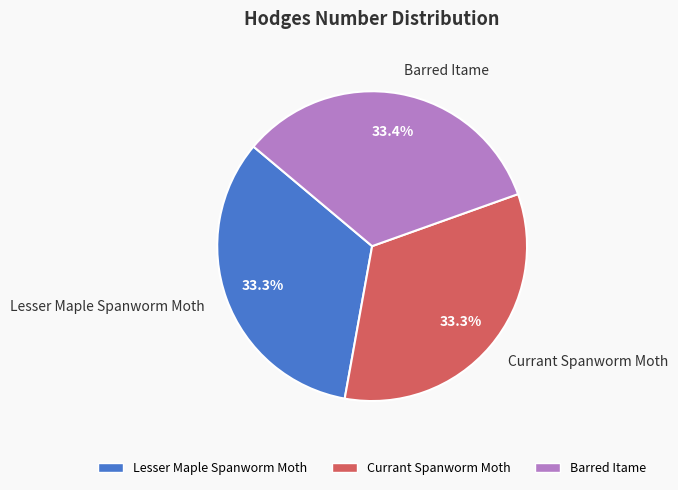

True or false: Currant Spanworm Moth accounts for 39% of the total.

False